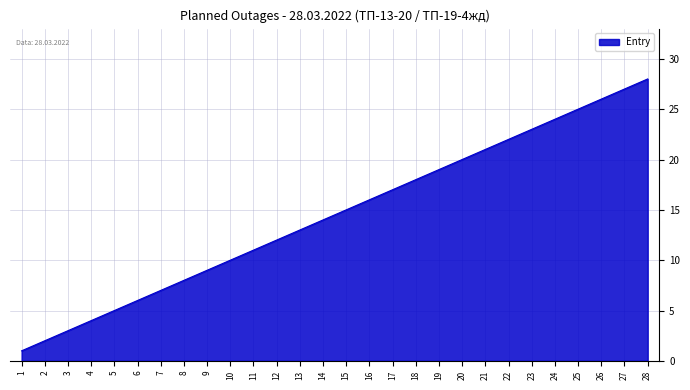

What is the ratio of the value at 24 to the value at 6?

4.0